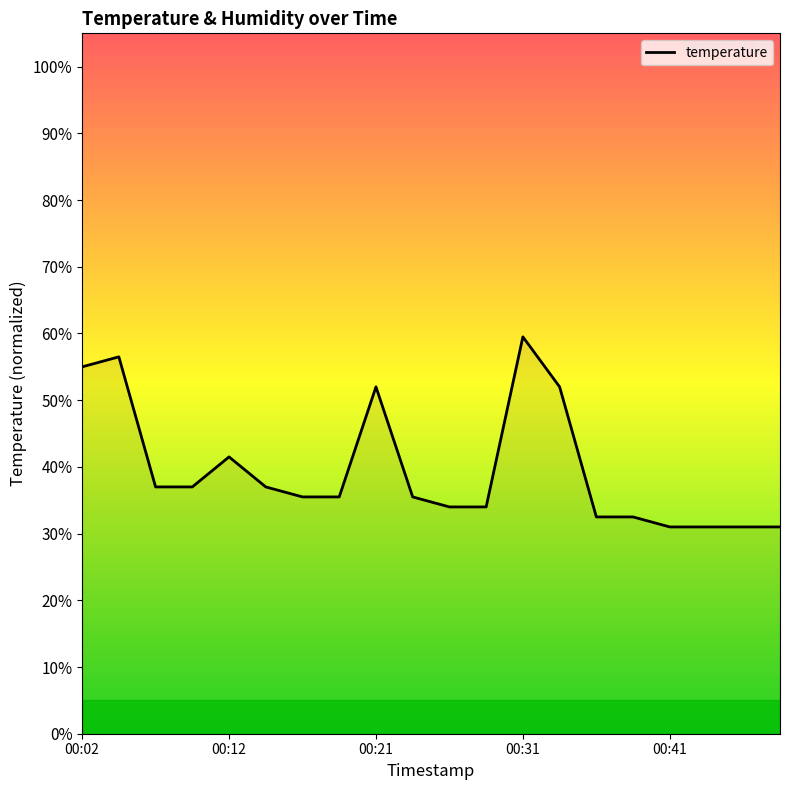

What is the greatest value displayed?

59.5